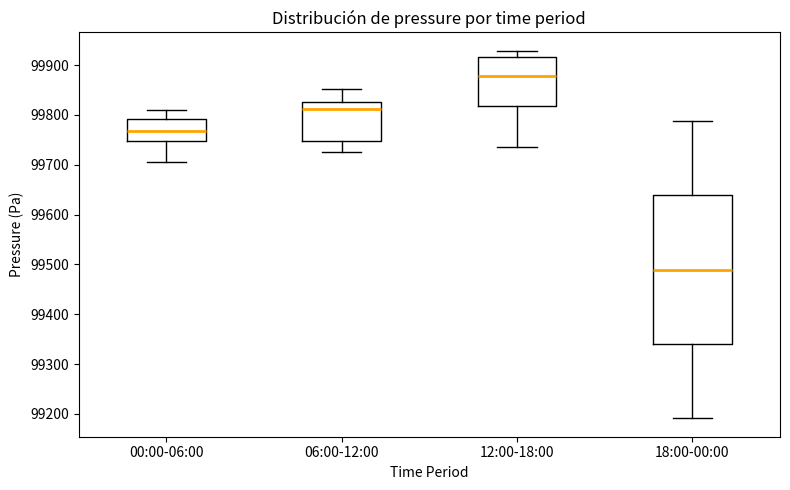

Reading left to right, transcribe this box plot: for each box, give where its median line is, the range the box spans, and where its two whiskers end, as read against the y-axis. The values are not printed on the chart, so give them approximately, as read against the axis.

00:00-06:00: median 99770, box 99750 to 99790, whiskers 99710 to 99810
06:00-12:00: median 99810, box 99750 to 99830, whiskers 99730 to 99850
12:00-18:00: median 99880, box 99820 to 99920, whiskers 99740 to 99930
18:00-00:00: median 99490, box 99340 to 99640, whiskers 99190 to 99790